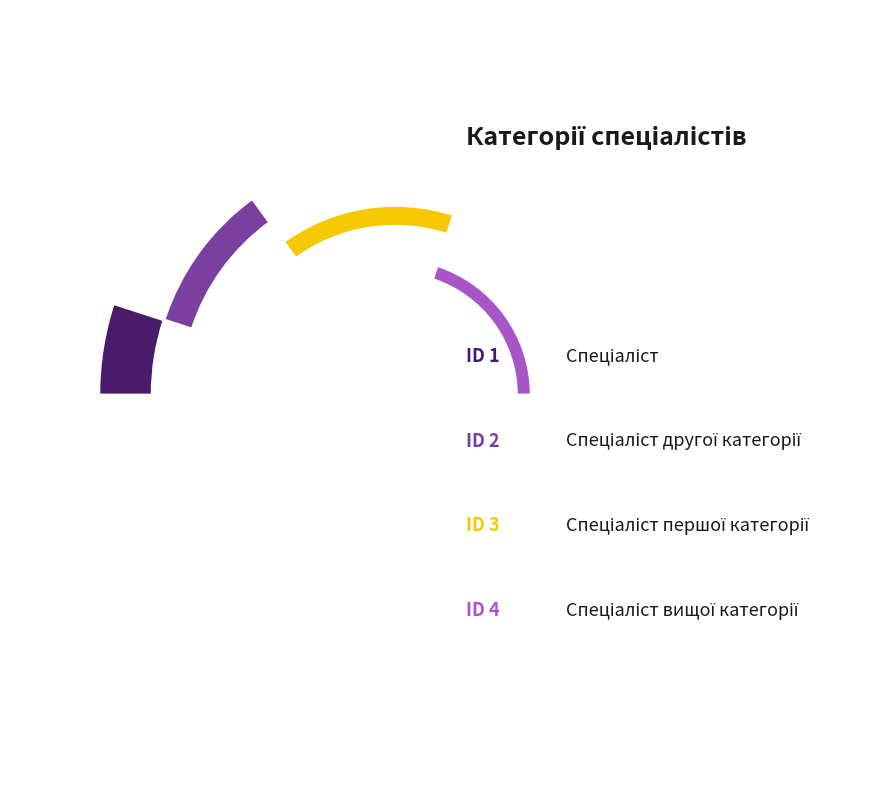

Which category has the smallest portion of the pie?

Спеціаліст